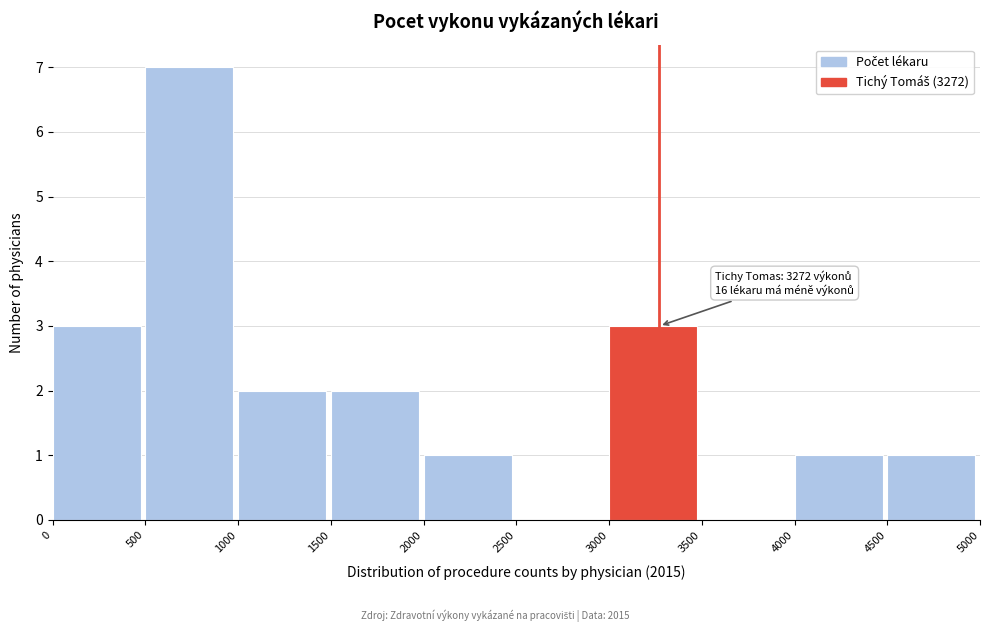

Over which range of the x-axis is the bar tallest?

500 to 1000